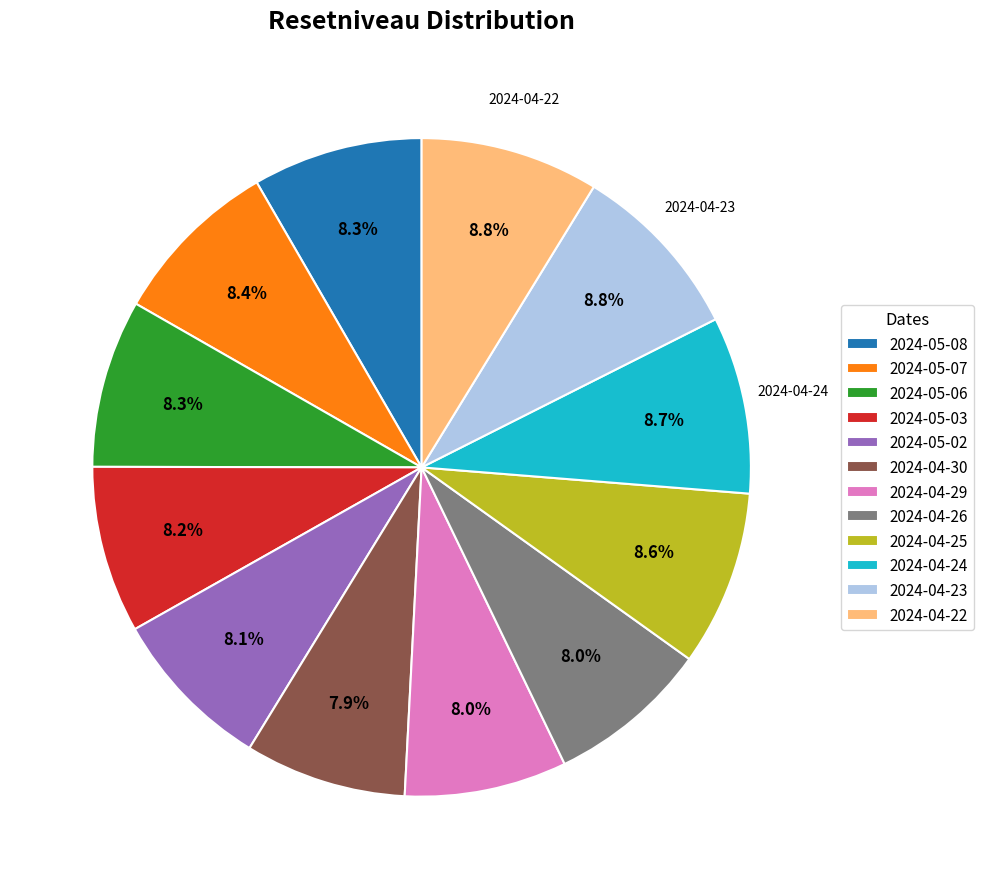

Is there a majority slice in this chart?

No